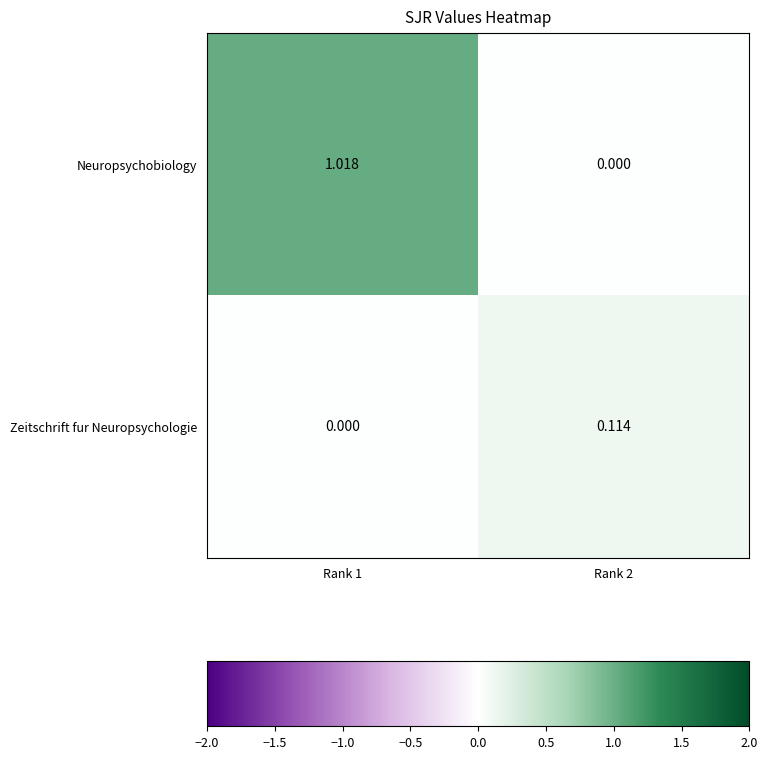

List the series in order of their peak value, lowest first.

Zeitschrift fur Neuropsychologie, Neuropsychobiology